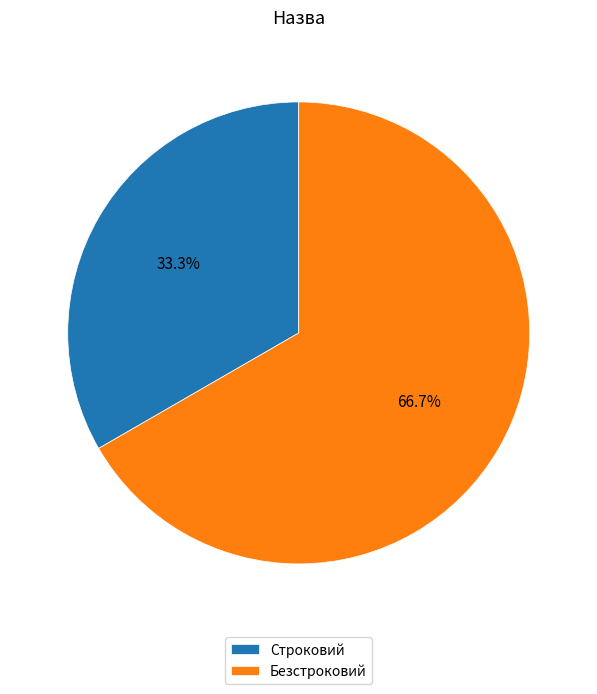

To the nearest percent, what portion does Строковий represent?

33%